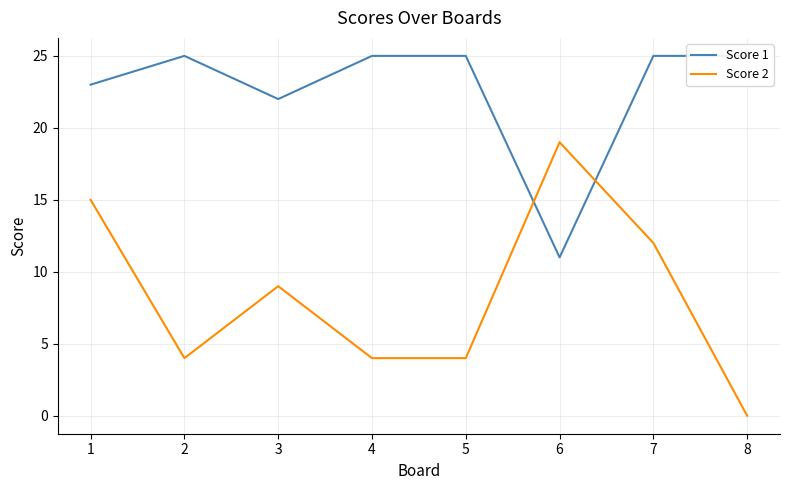

How many interior local valleys does the Score 2 series have?

1